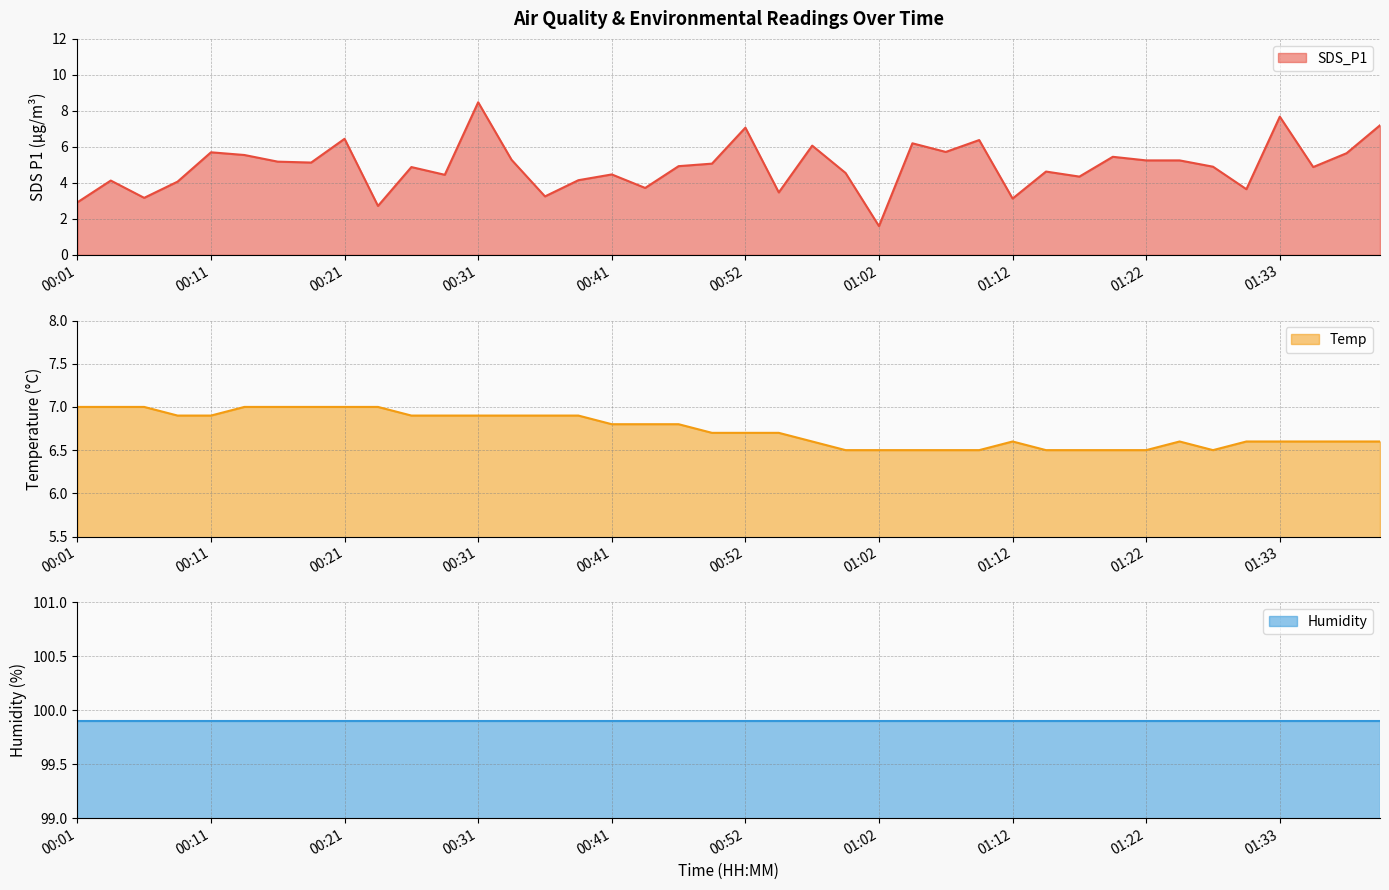

What is the difference between the highest and lowest values at 01:02?

98.3